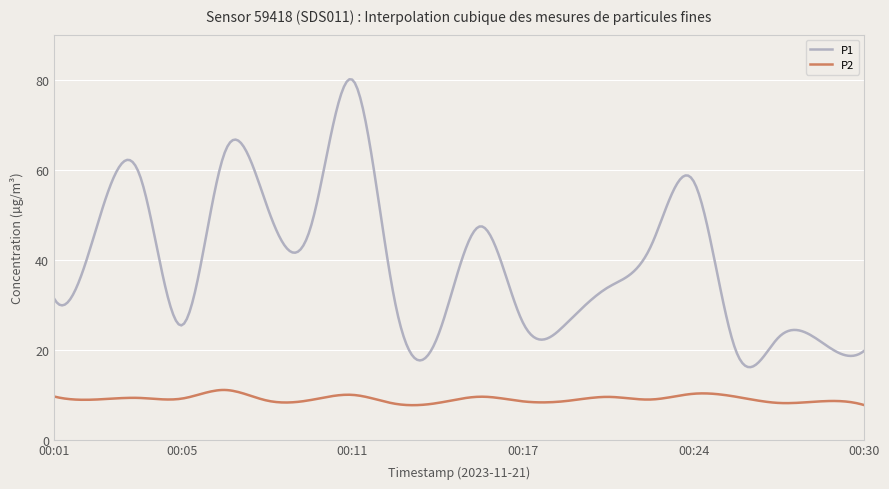

Does the chart display data point markers on the line(s)?

No